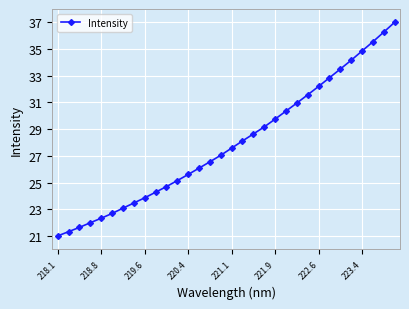

What is the difference between the maximum and minimum values?

16.0